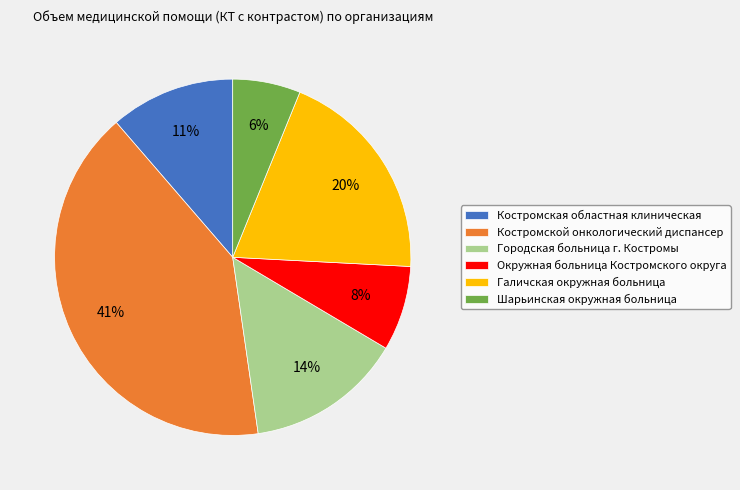

To the nearest percent, what portion does Костромская областная клиническая represent?

11%